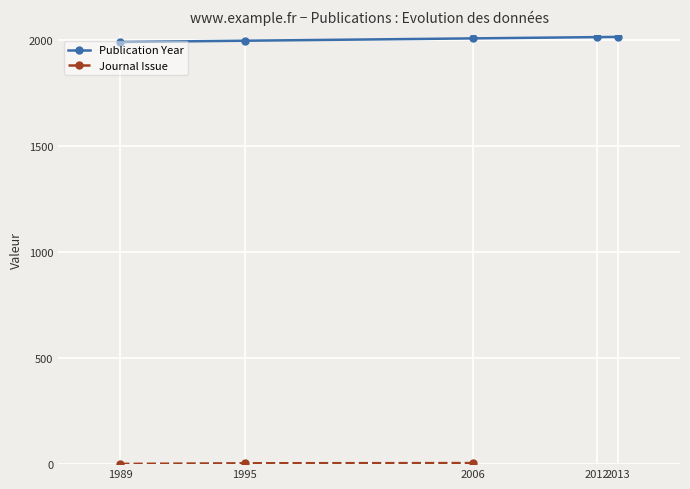

Is the value of Journal Issue at 2013 greater than the value of Publication Year at 2013?

No